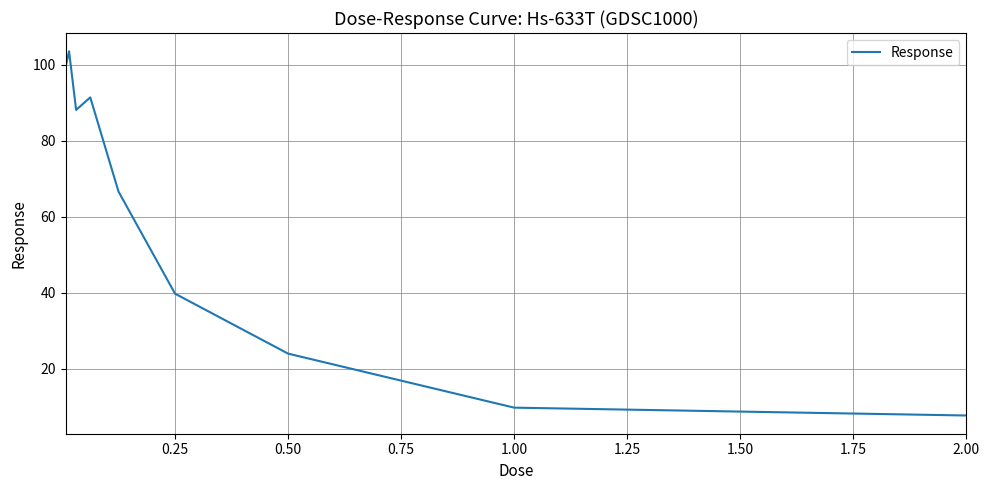

What is the minimum value shown in the chart?

7.7